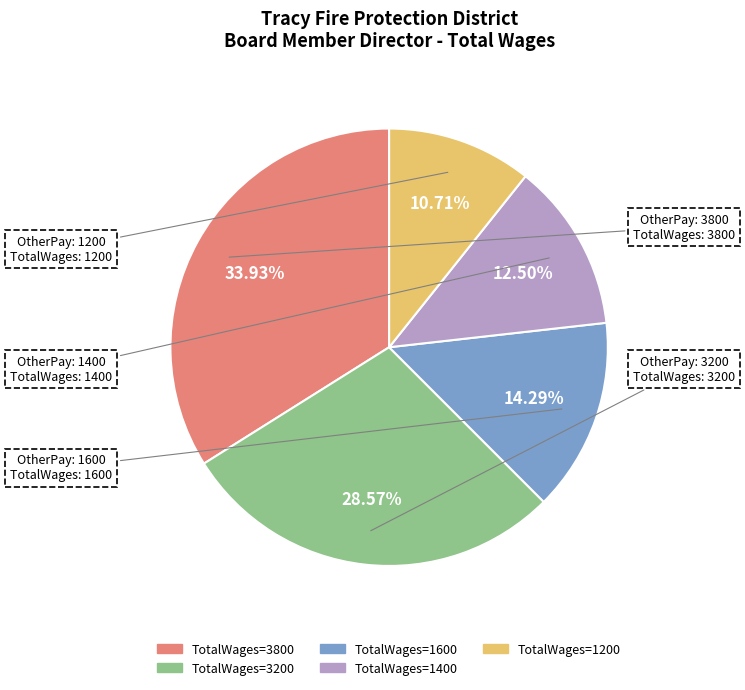

How many slices are in this pie chart?

5